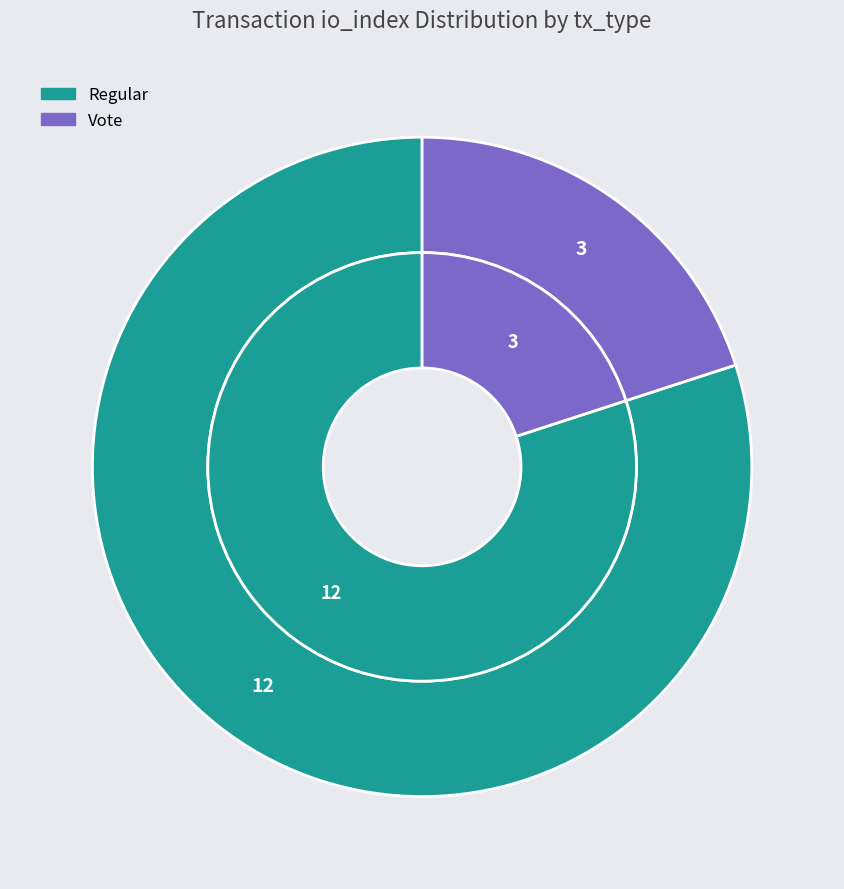

True or false: Regular (io_index=12) accounts for 80% of the total.

True